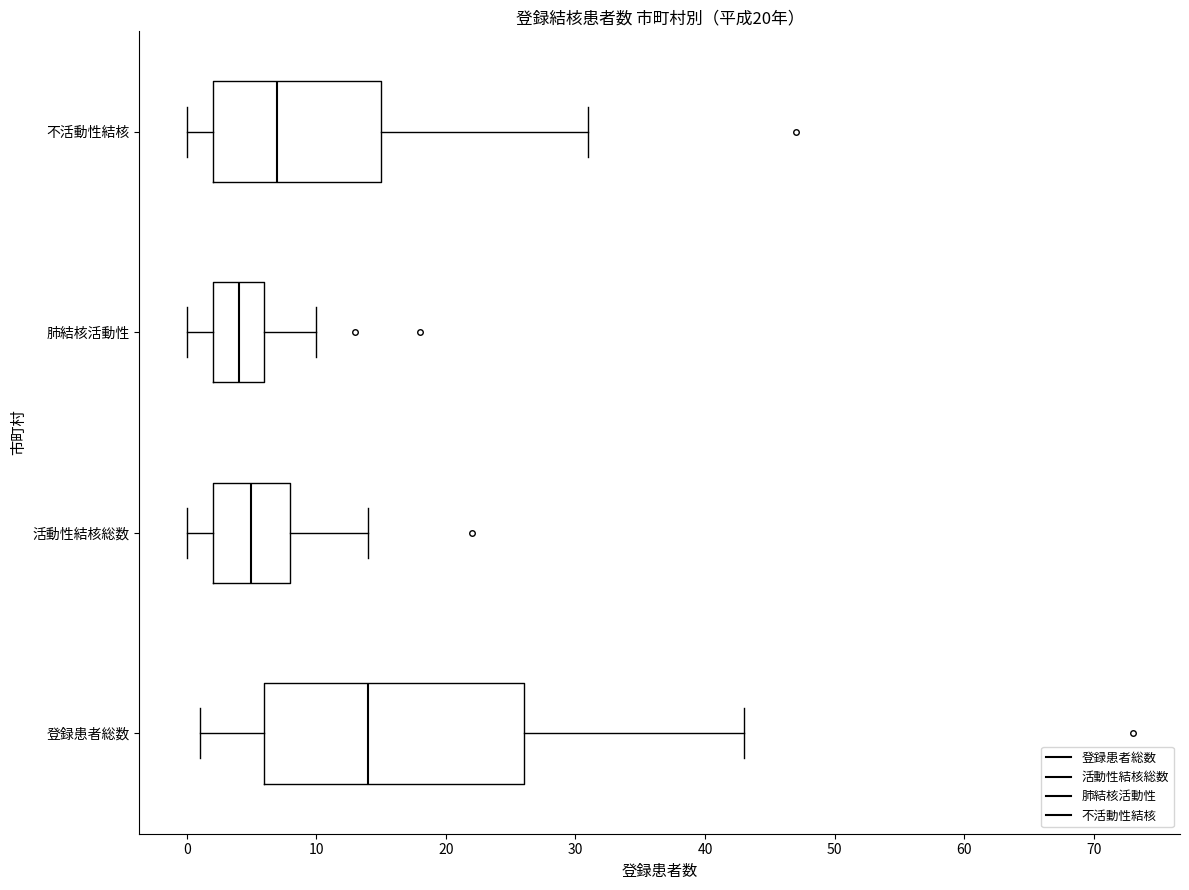

Reading bottom to top, read every box against the x-axis: the position of its median line, the range the box covers, and the ends of its whiskers. The values are not printed on the chart, so give them approximately, as read against the axis.

登録患者総数: median 14, box 6 to 26, whiskers 1 to 43
活動性結核総数: median 5, box 2 to 8, whiskers 0 to 14
肺結核活動性: median 4, box 2 to 6, whiskers 0 to 10
不活動性結核: median 7, box 2 to 15, whiskers 0 to 31